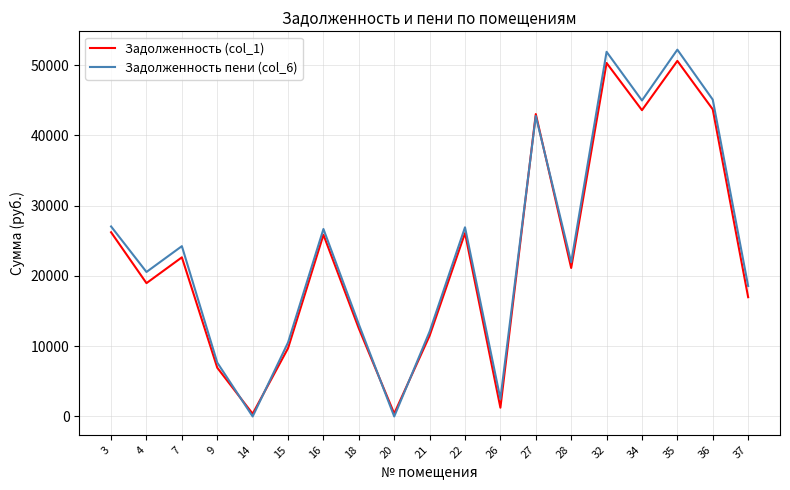

What is the total value across all series at 18?

25631.5